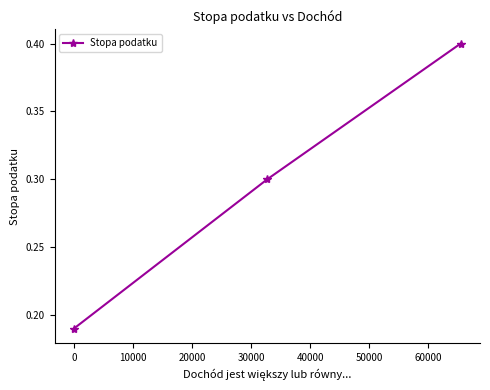

What is the value of the 2nd point from the left?

0.3